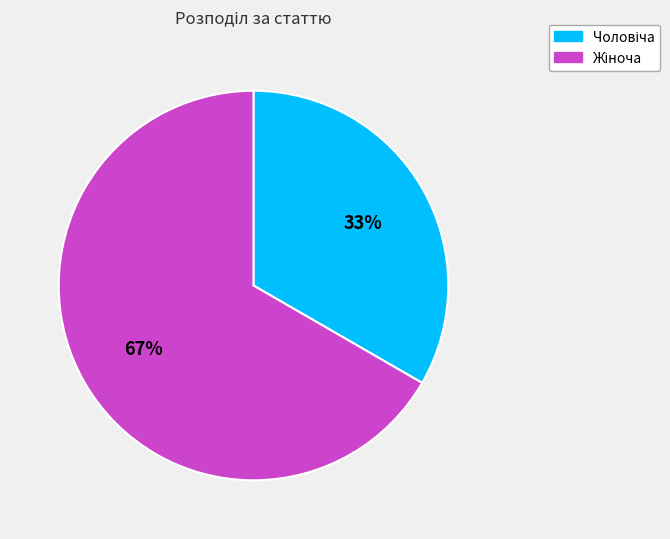

To the nearest percent, what is the average slice percentage?

50%